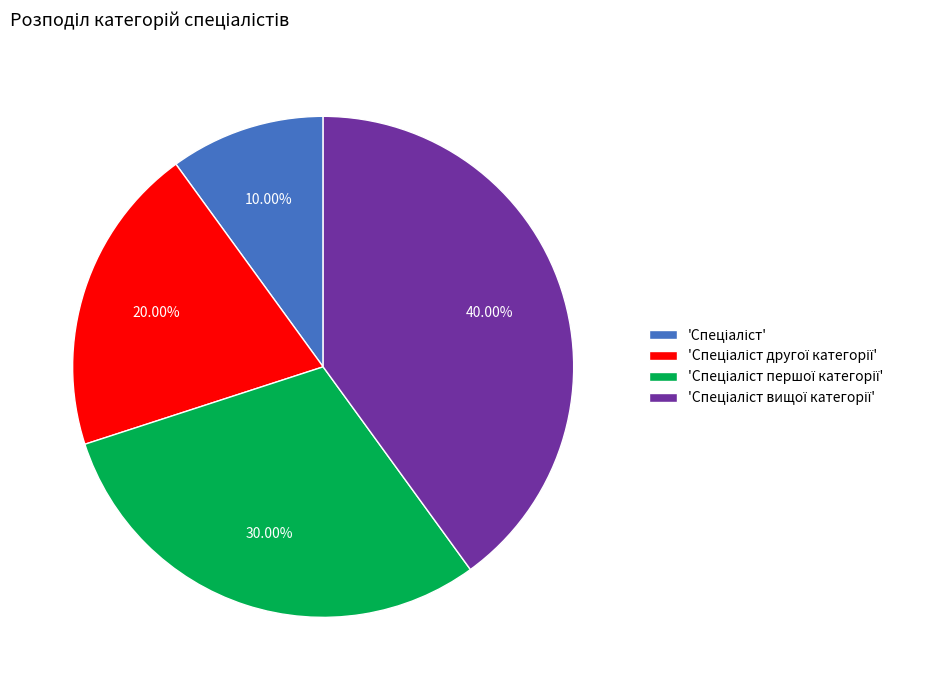

Count the number of slices in the pie.

4